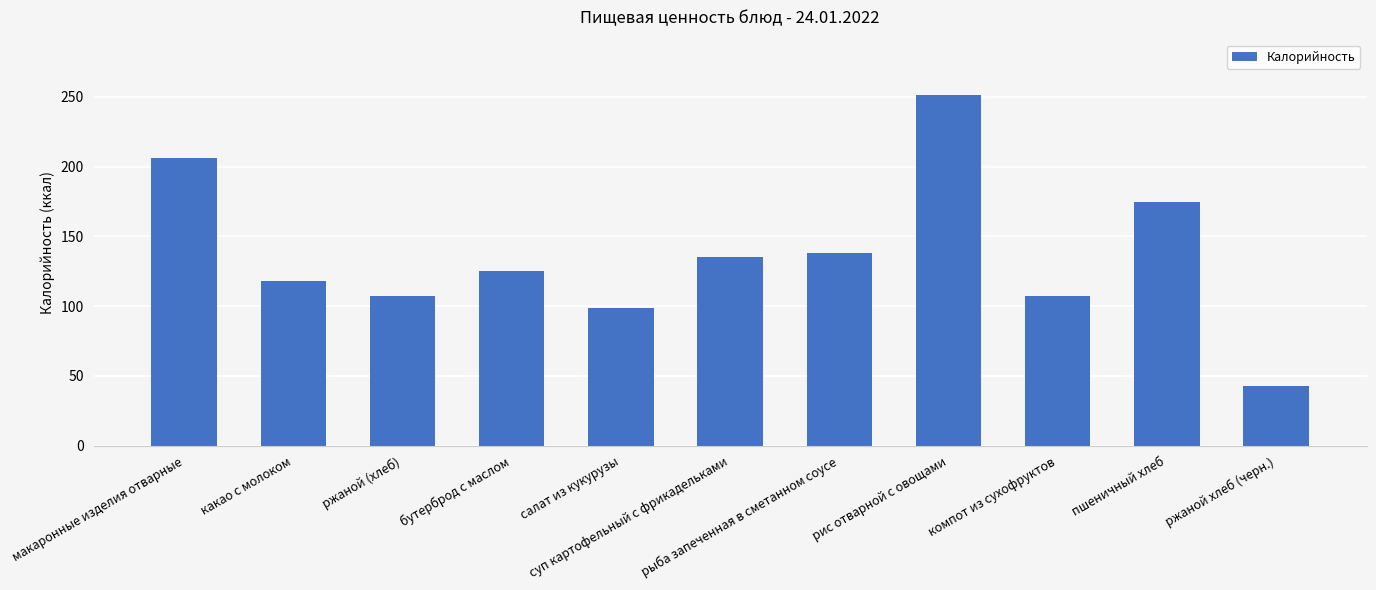

What is the difference between the second highest and second lowest values?

107